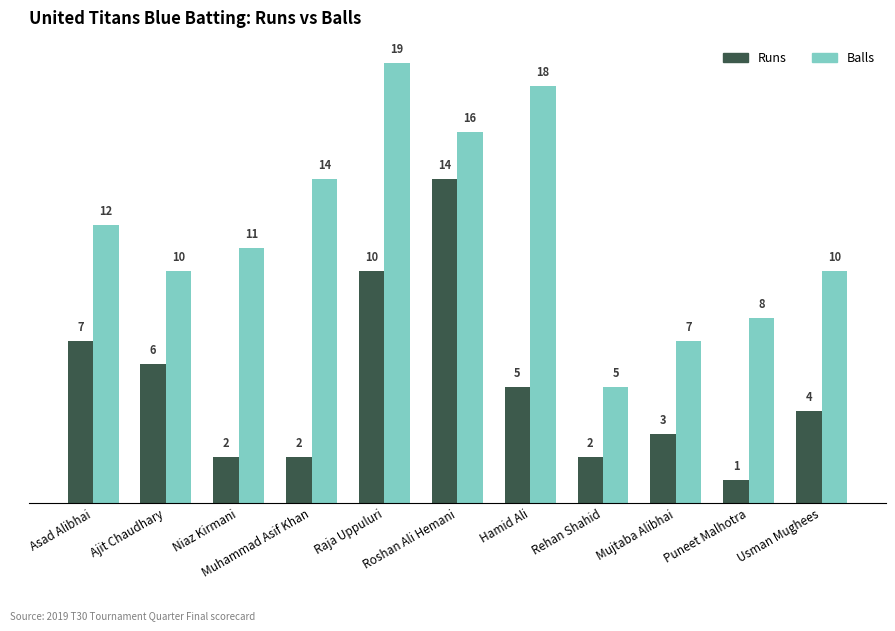

The value of Balls at Raja Uppuluri is 19. True or false?

True